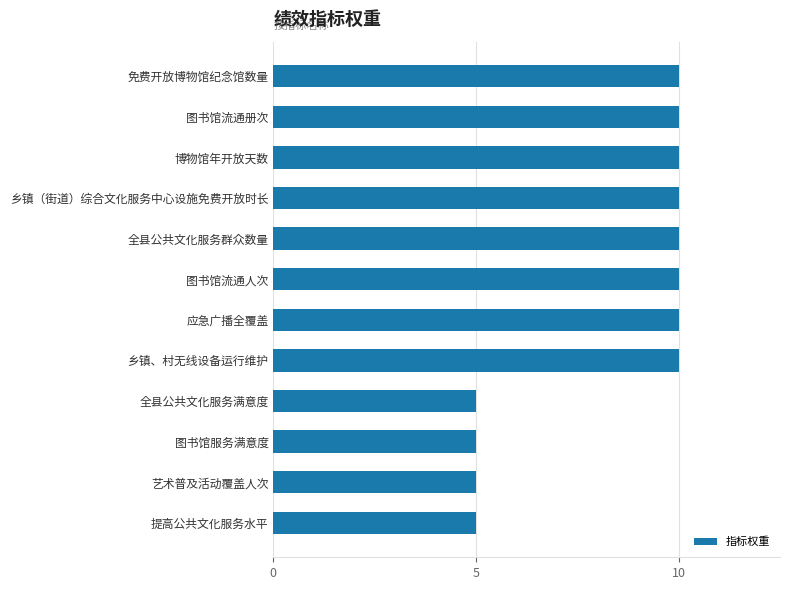

What is the change in value from 博物馆年开放天数 to 全县公共文化服务满意度?

-5